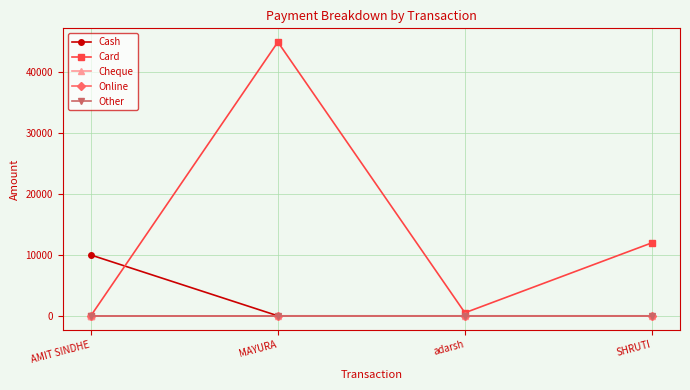

What is the label of the 4th point from the left?

SHRUTI